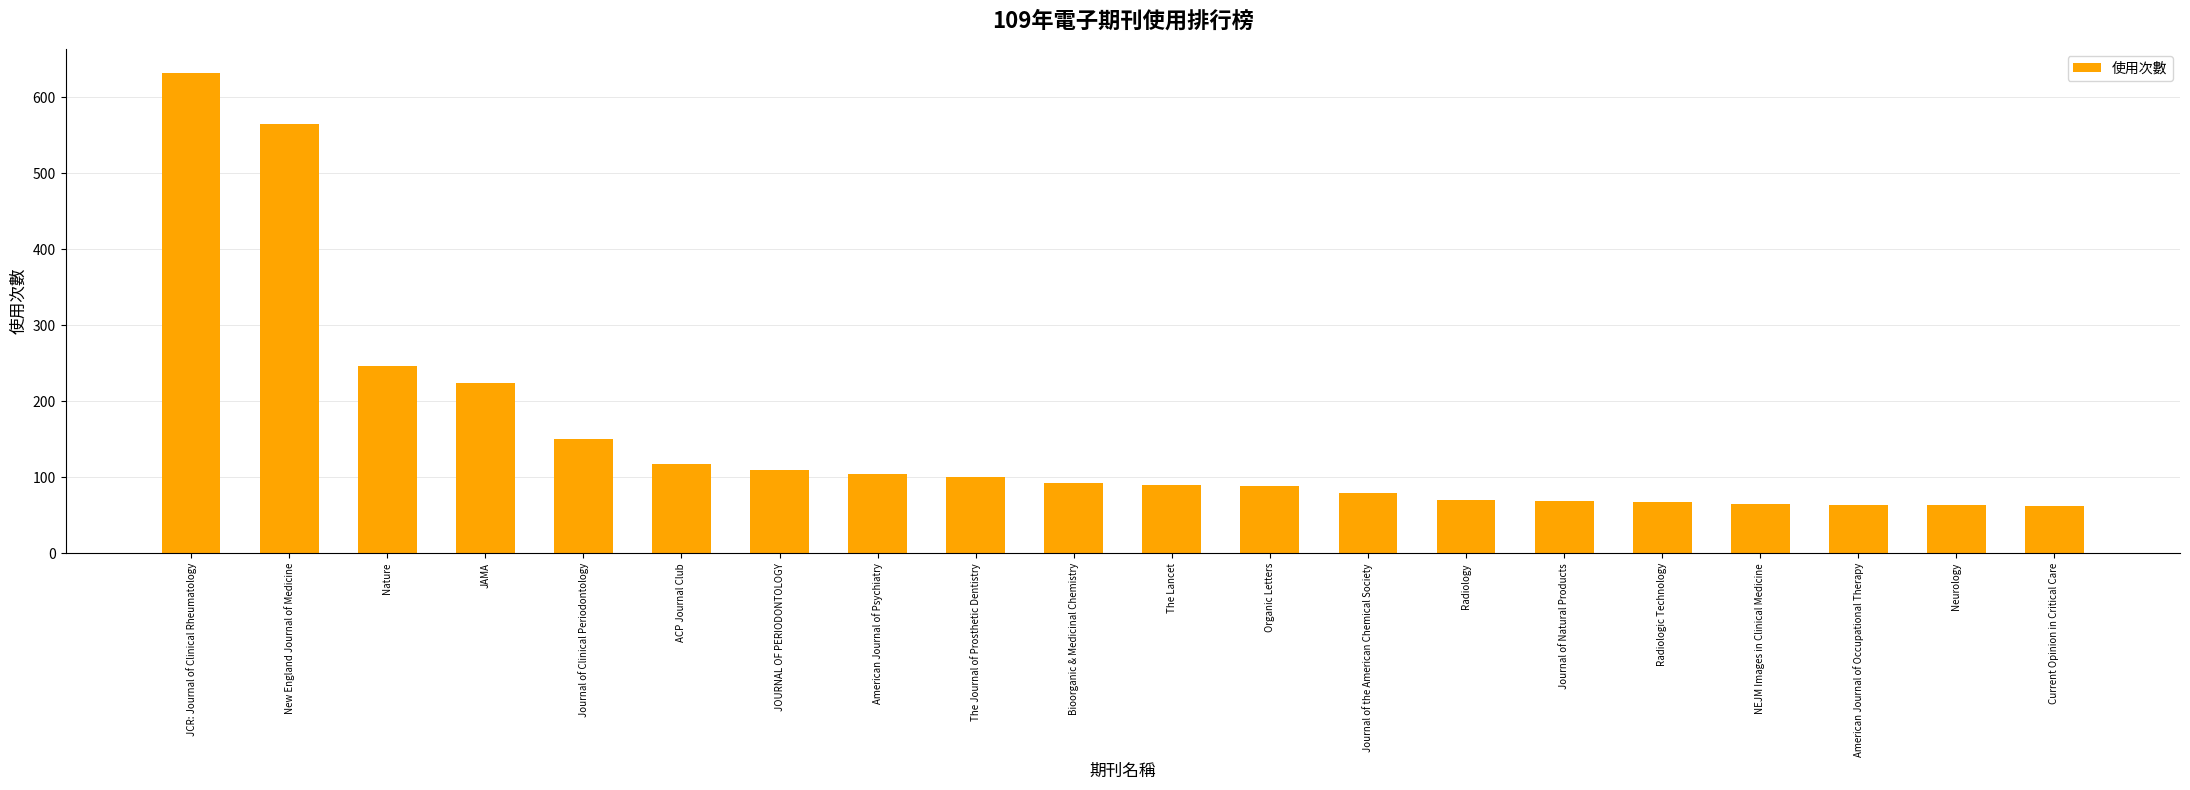

At which label is the value closest to 347?

Nature